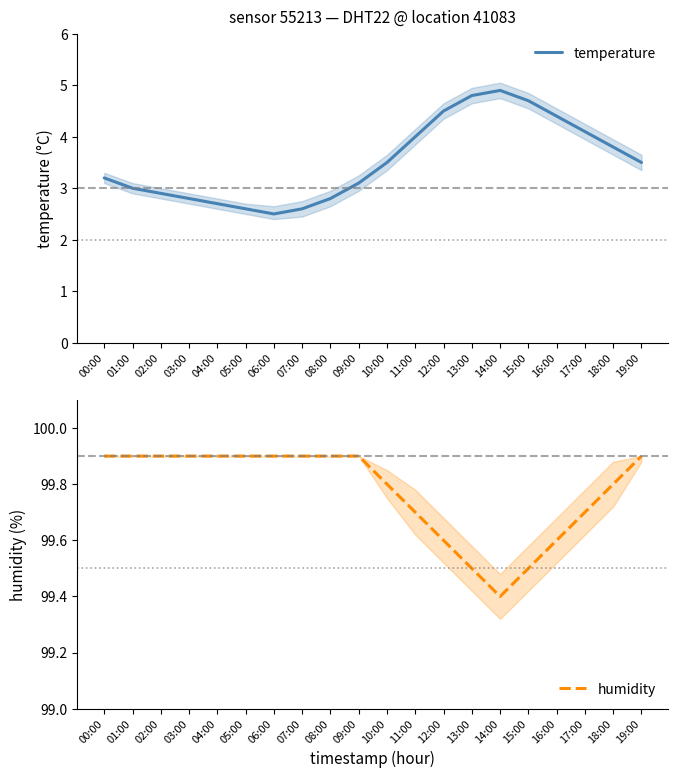

What is the label of the 10th point from the right?

10:00